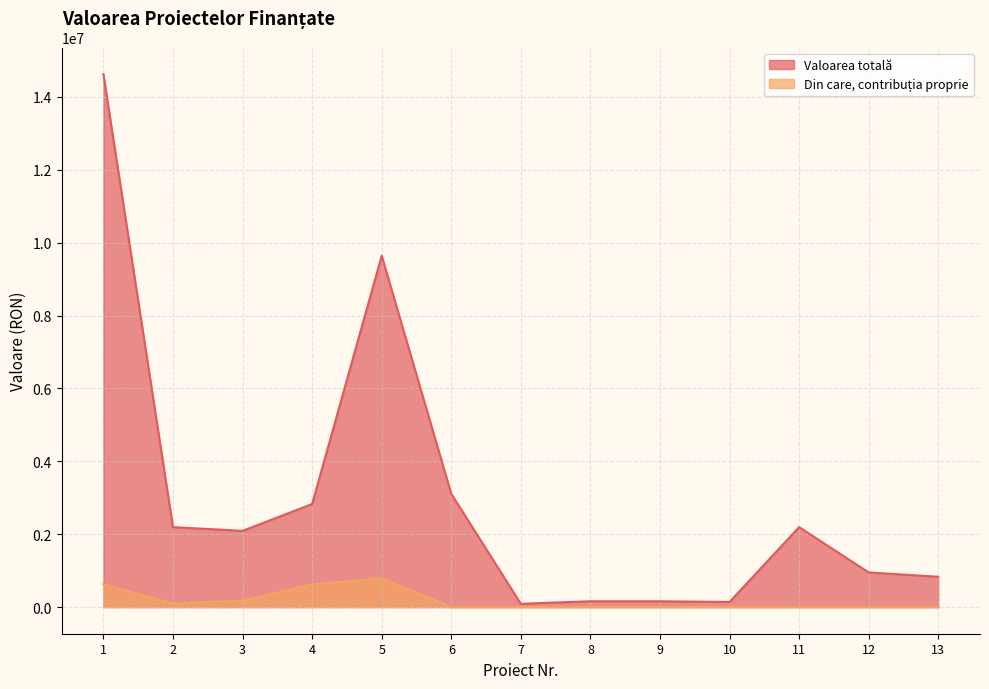

Which series has the widest spread of values?

Valoarea totală